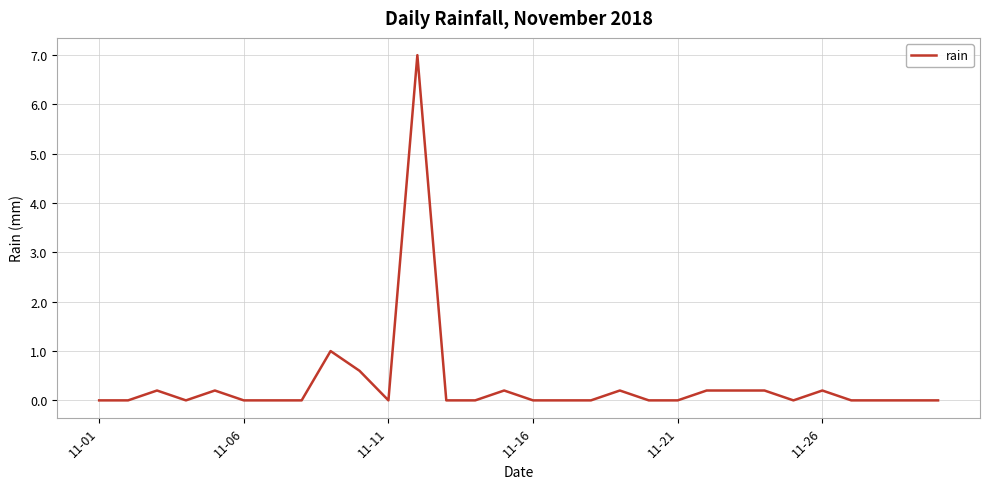

Is this an area chart (filled region under the line)?

No